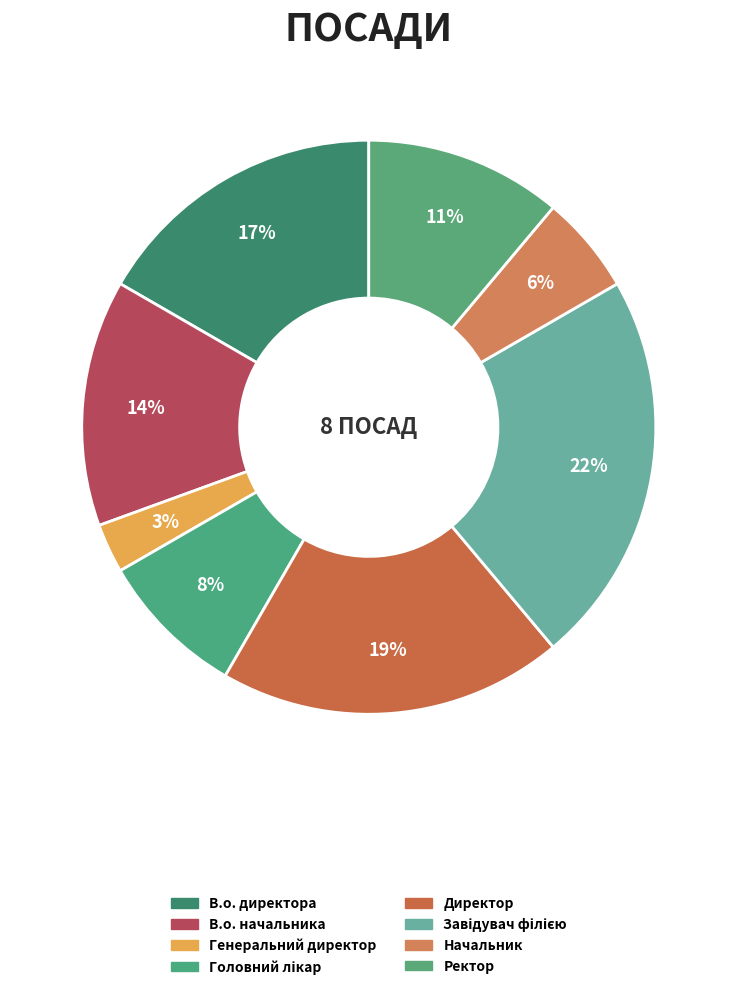

How many slices are in this pie chart?

8